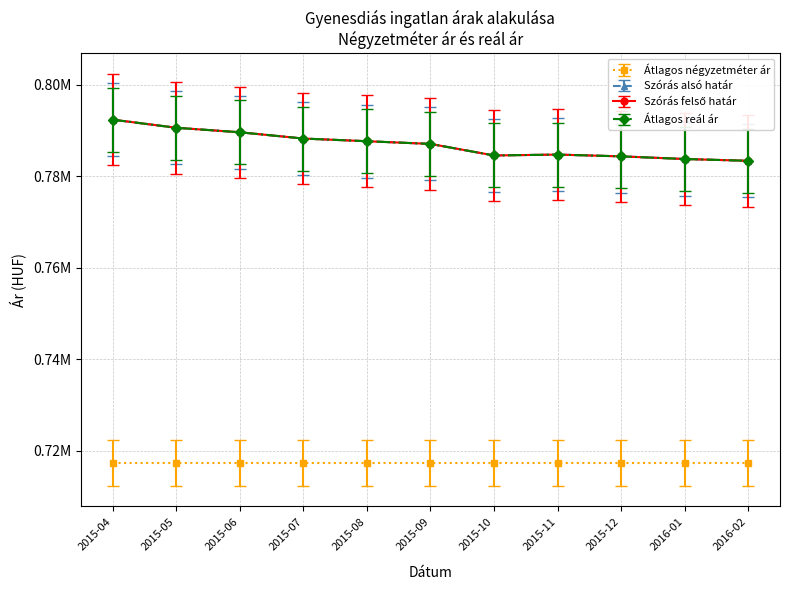

Does the chart have visible grid lines?

Yes